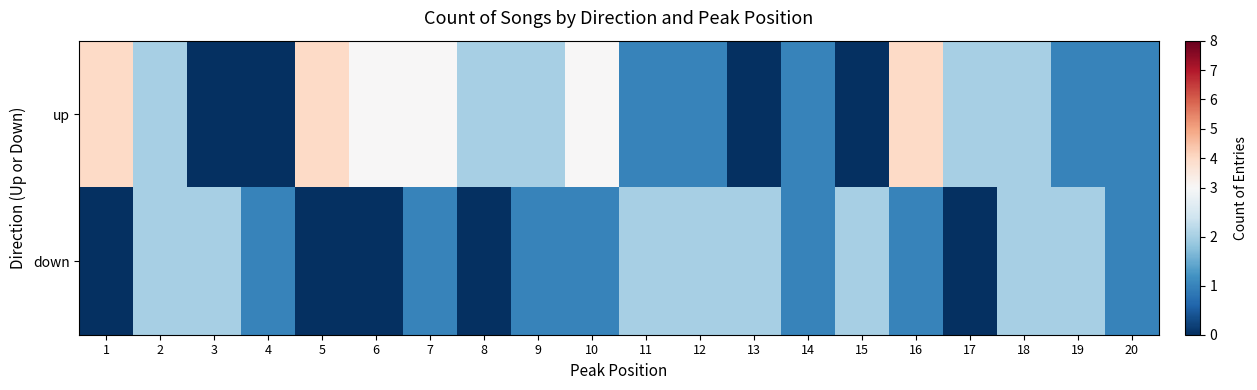

Which series has the widest spread of values?

up